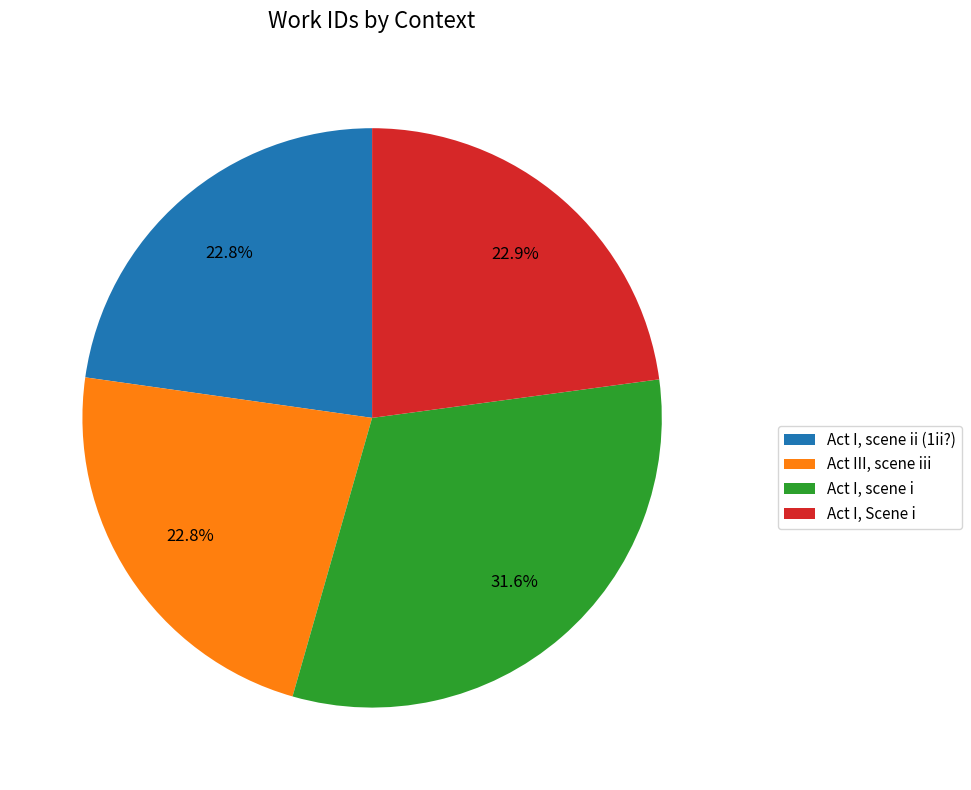

Approximately how many times larger is the value at Act I, Scene i compared to Act I, scene i?

0.7